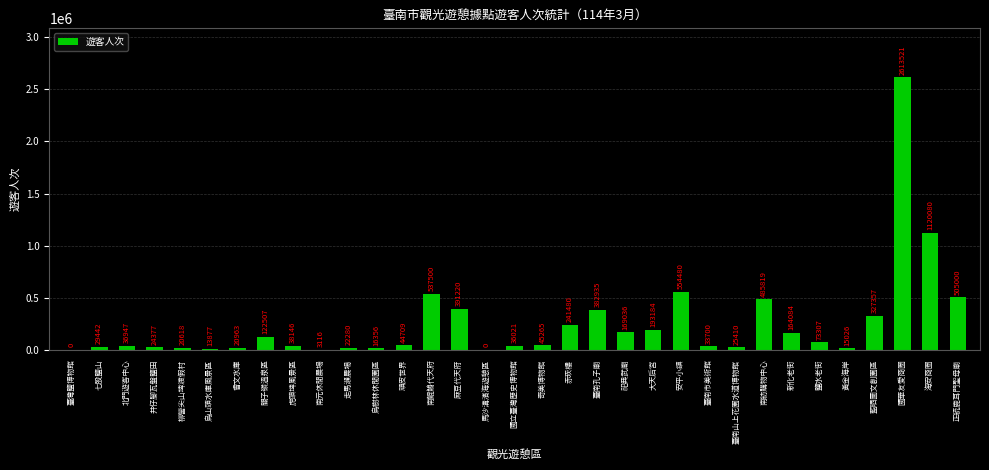

Reading left to right, what are all the values shown in this chart?

臺灣鹽博物館=0	七股鹽山=29442	北門遊客中心=36947	井仔腳瓦盤鹽田=24377	柳營尖山埤渡假村=20618	烏山頭水庫風景區=13877	曾文水庫=20963	關子嶺溫泉區=122507	虎頭埤風景區=38146	南元休閒農場=3116	走馬瀨農場=22280	烏樹林休閒園區=16356	頑皮世界=44709	南鯤鯓代天府=537500	麻豆代天府=391220	馬沙溝濱海遊憩區=0	國立臺灣歷史博物館=36021	奇美博物館=45265	赤崁樓=241480	臺南孔子廟=382935	祀典武廟=169036	大天后宮=193184	安平小鎮=554480	臺南市美術館=33700	臺南山上花園水道博物館=25410	南紡購物中心=485819	新化老街=164084	鹽水老街=73307	黃金海岸=15026	藍晒圖文創園區=327357	國華友愛商圈=2613521	海安商圈=1120080	正統鹿耳門聖母廟=505000